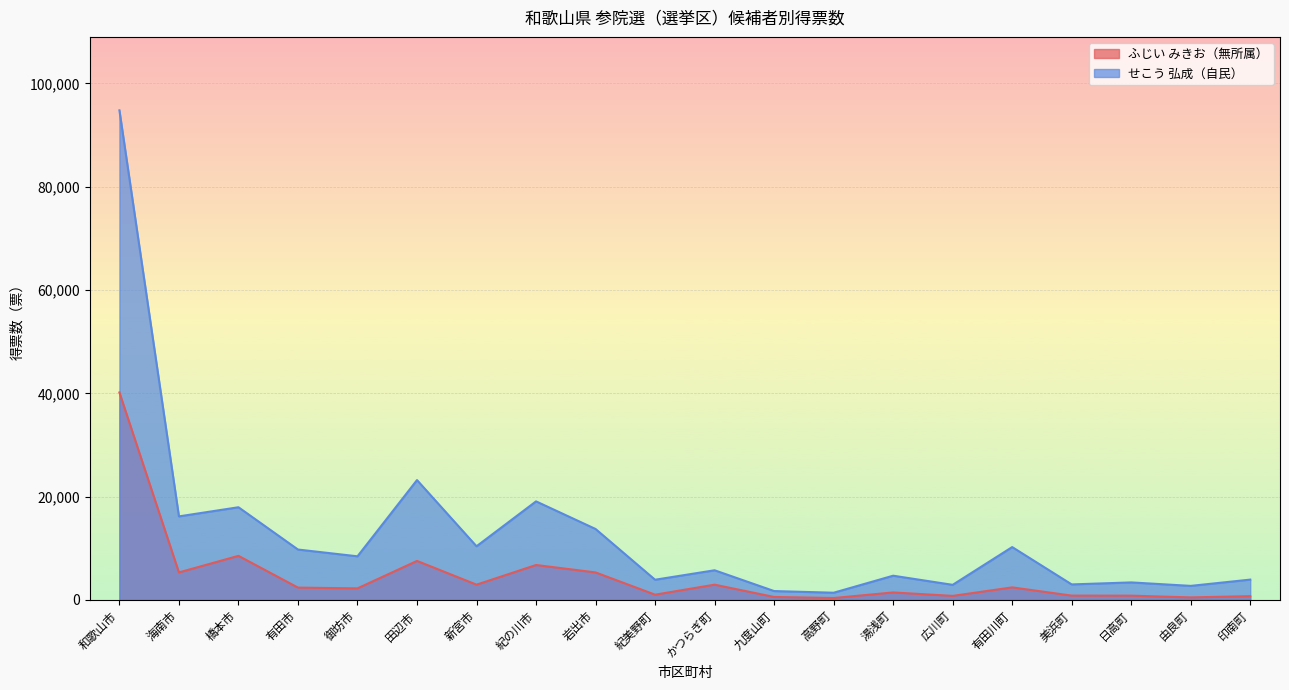

Reading left to right, extract all data points from this chart.

ふじい みきお（無所属）: 和歌山市=40175	海南市=5336	橋本市=8548	有田市=2396	御坊市=2250	田辺市=7565	新宮市=2967	紀の川市=6773	岩出市=5337	紀美野町=1027	かつらぎ町=2965	九度山町=584	高野町=380	湯浅町=1461	広川町=792	有田川町=2441	美浜町=846	日高町=836	由良町=502	印南町=742
せこう 弘成（自民）: 和歌山市=94792	海南市=16185	橋本市=17954	有田市=9767	御坊市=8455	田辺市=23213	新宮市=10399	紀の川市=19092	岩出市=13745	紀美野町=3921	かつらぎ町=5752	九度山町=1729	高野町=1405	湯浅町=4701	広川町=2934	有田川町=10244	美浜町=3014	日高町=3403	由良町=2731	印南町=3946